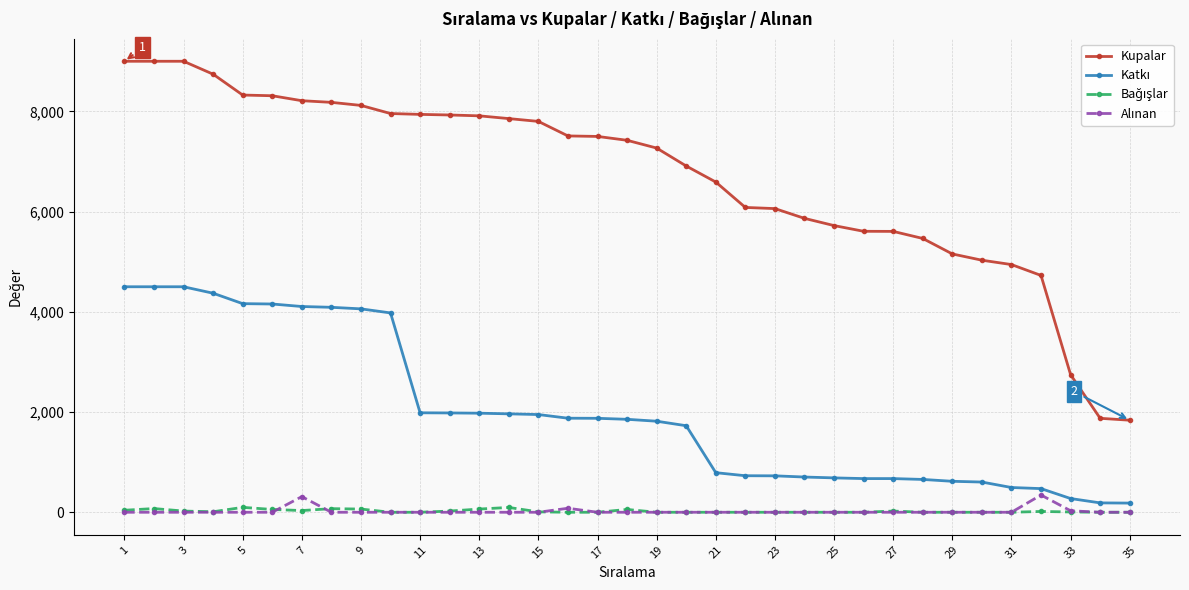

How many lines are shown in the chart?

4